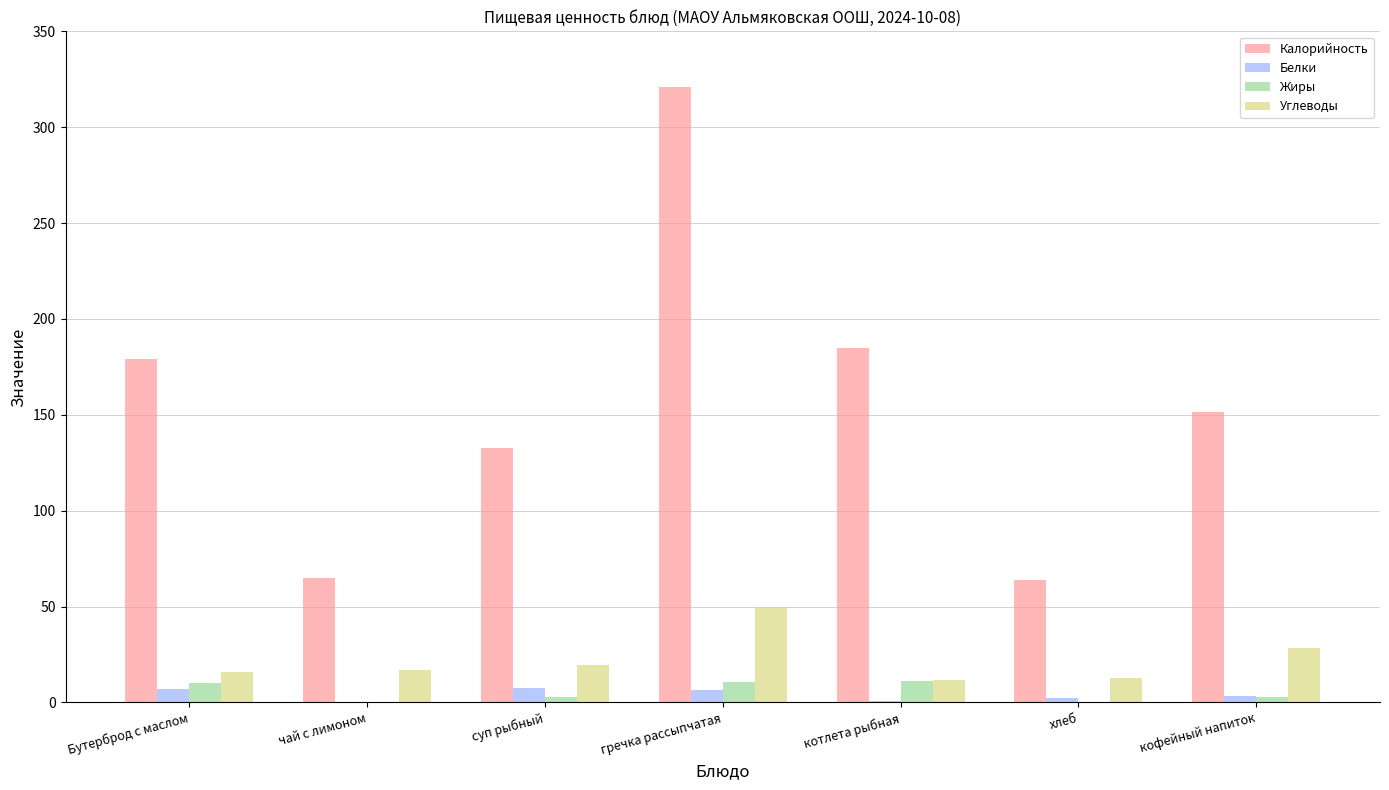

What is the sum of all Жиры values?

37.5